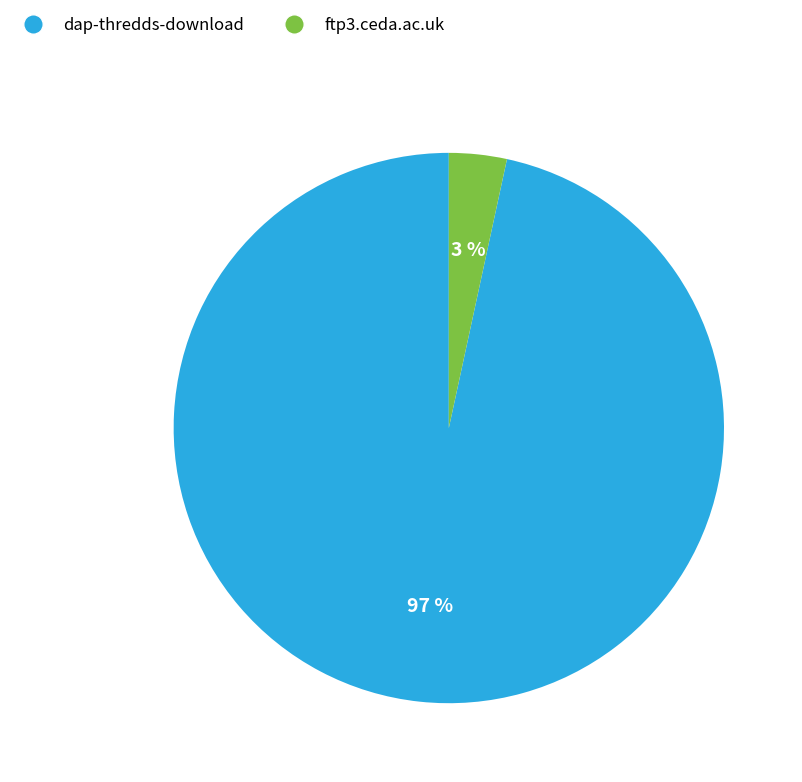

To the nearest percent, what is the average slice percentage?

50%